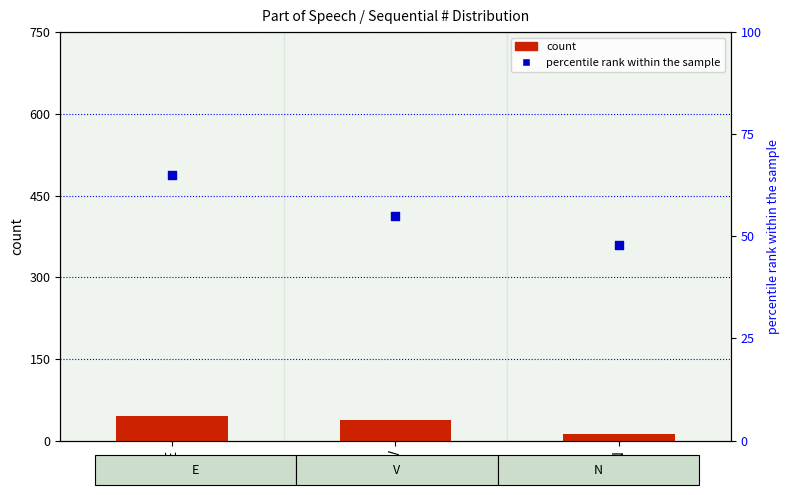

What are all the series names shown in the legend?

count, percentile rank within the sample